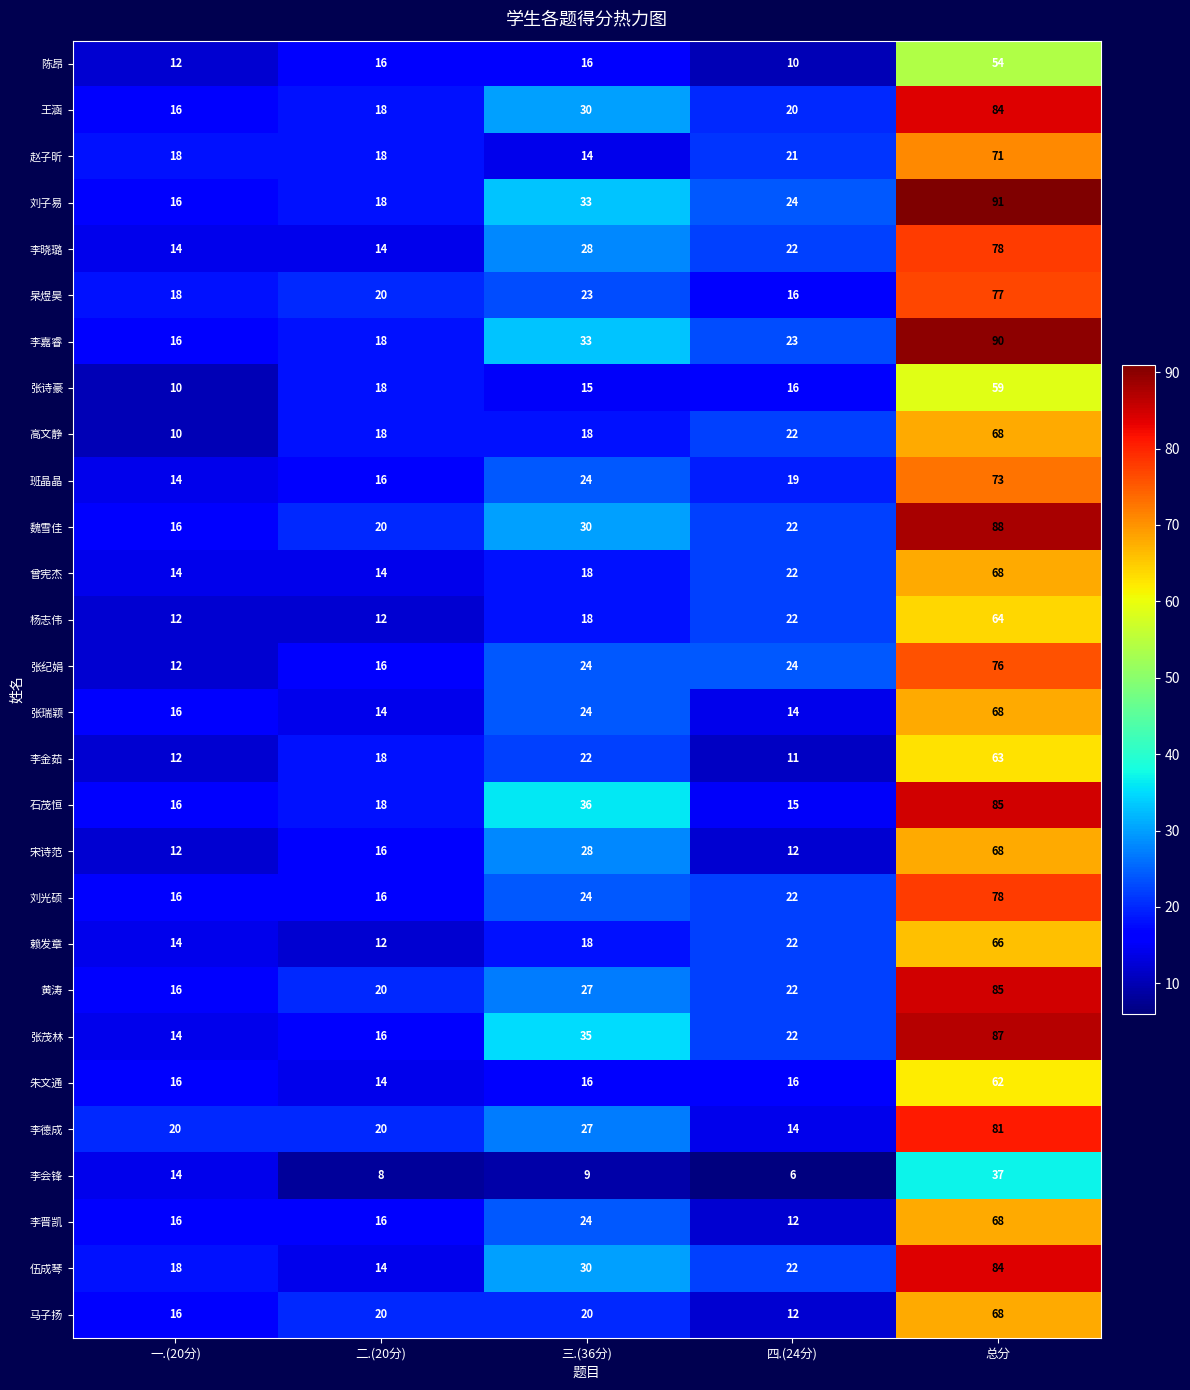

Which series has the largest range (max minus min)?

刘子易